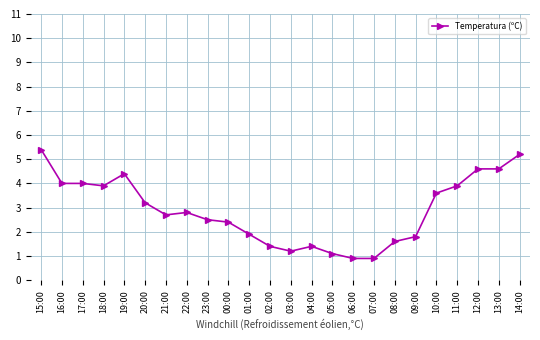

What is the smallest value displayed?

0.9